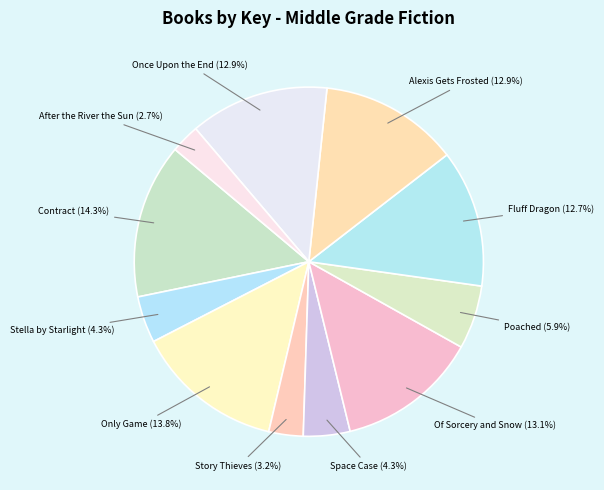

To the nearest percent, what is the average slice percentage?

9%